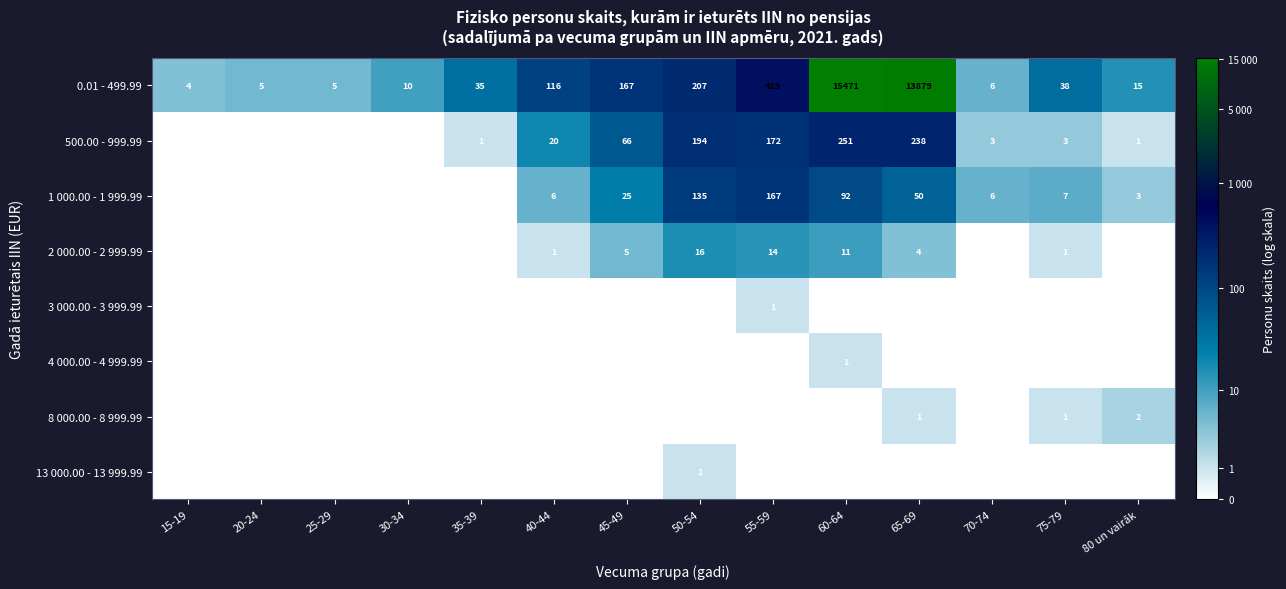

Is it true that 1 000.00 - 1 999.99 equals 25 at 45-49?

True